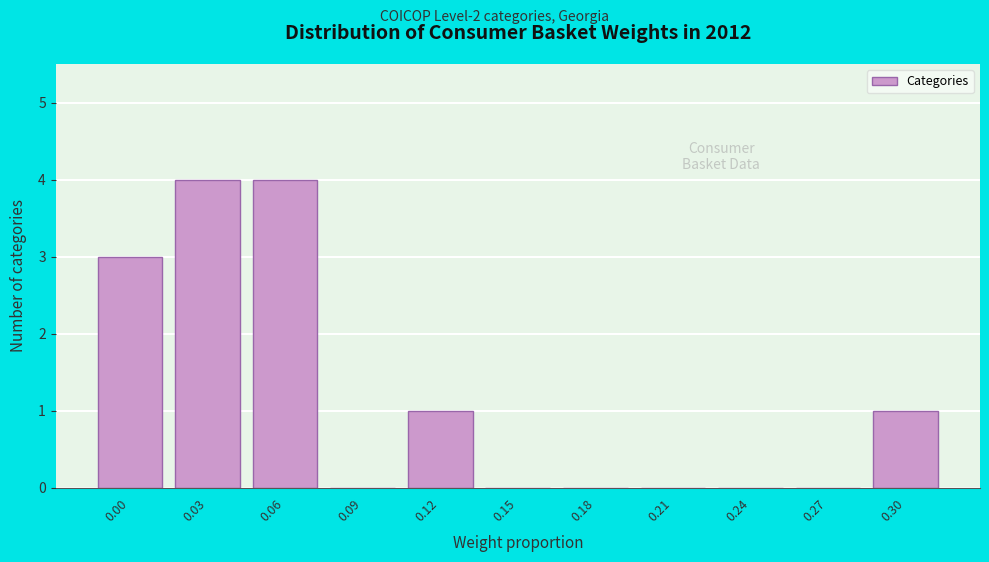

Reading right to left, transcribe all the data shown in this chart.

0.30=1	0.27=0	0.24=0	0.21=0	0.18=0	0.15=0	0.12=1	0.09=0	0.06=4	0.03=4	0.00=3